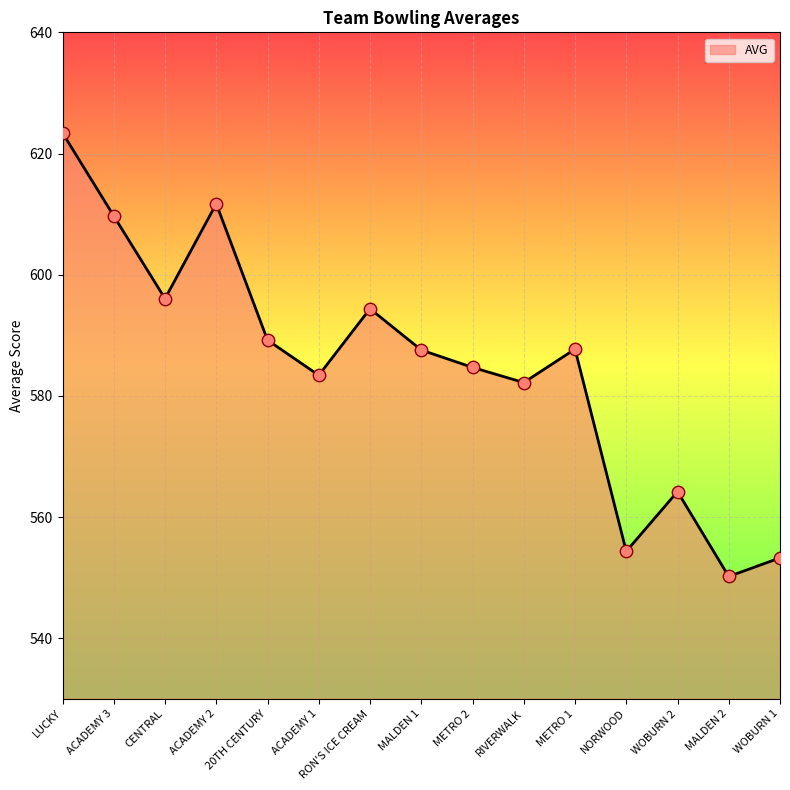

Which has a higher value, LUCKY or WOBURN 1?

LUCKY